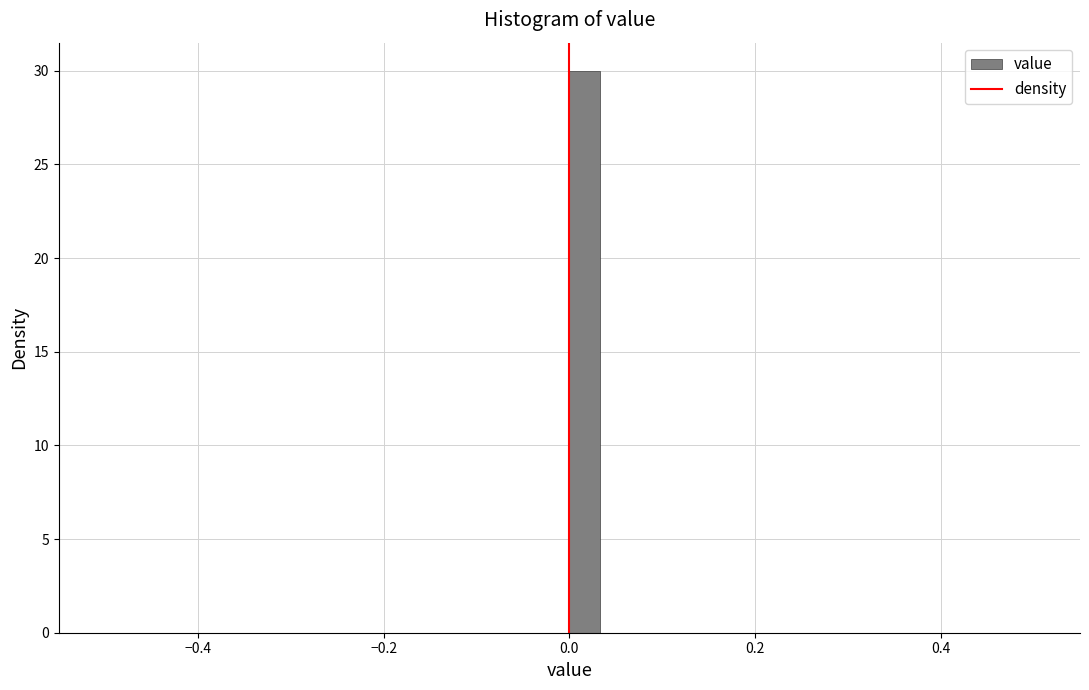

Read against the x-axis, roughly where is the centre of the tallest bar?

0.02